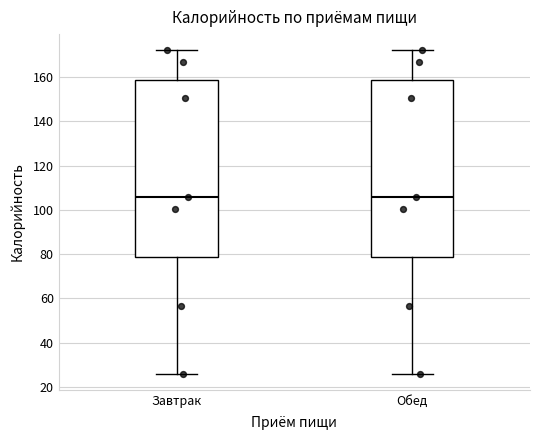

Reading left to right, transcribe this box plot: for each box, give where its median line is, the range the box spans, and where its two whiskers end, as read against the y-axis. The values are not printed on the chart, so give them approximately, as read against the axis.

Завтрак: median 106, box 78 to 158, whiskers 26 to 172
Обед: median 106, box 78 to 158, whiskers 26 to 172